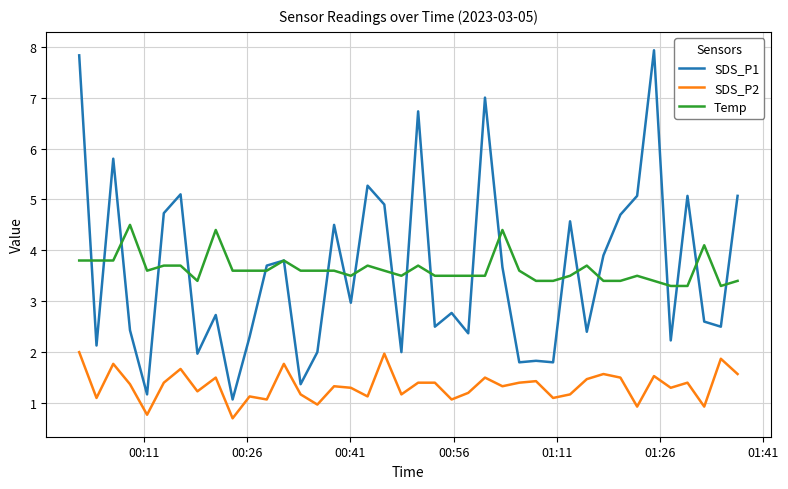

Reading left to right, transcribe all the data shown in this chart.

SDS_P1: 7.8	2.1	5.8	2.4	1.2	4.7	5.1	2.0	2.7	1.1	2.3	3.7	3.8	1.4	2.0	4.5	3.0	5.3	4.9	2.0	6.7	2.5	2.8	2.4	7.0	3.7	1.8	1.8	1.8	4.6	2.4	3.9	4.7	5.1	7.9	2.2	5.1	2.6	2.5	5.1
SDS_P2: 2.0	1.1	1.8	1.4	0.8	1.4	1.7	1.2	1.5	0.7	1.1	1.1	1.8	1.2	1.0	1.3	1.3	1.1	2.0	1.2	1.4	1.4	1.1	1.2	1.5	1.3	1.4	1.4	1.1	1.2	1.5	1.6	1.5	0.9	1.5	1.3	1.4	0.9	1.9	1.6
Temp: 3.8	3.8	3.8	4.5	3.6	3.7	3.7	3.4	4.4	3.6	3.6	3.6	3.8	3.6	3.6	3.6	3.5	3.7	3.6	3.5	3.7	3.5	3.5	3.5	3.5	4.4	3.6	3.4	3.4	3.5	3.7	3.4	3.4	3.5	3.4	3.3	3.3	4.1	3.3	3.4